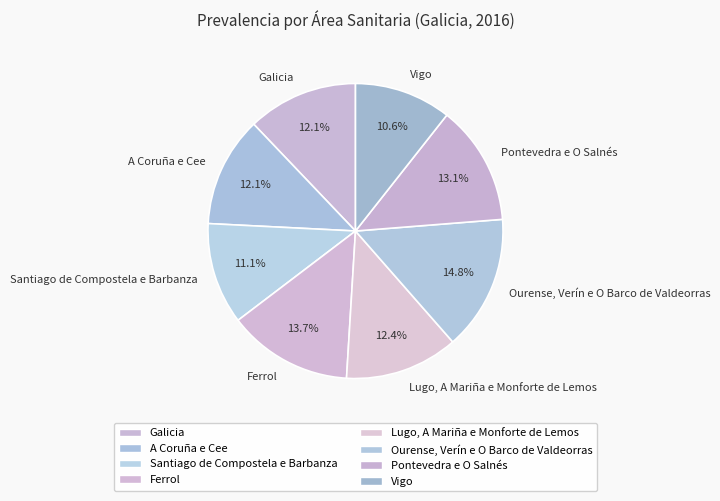

How many segments does this pie chart have?

8